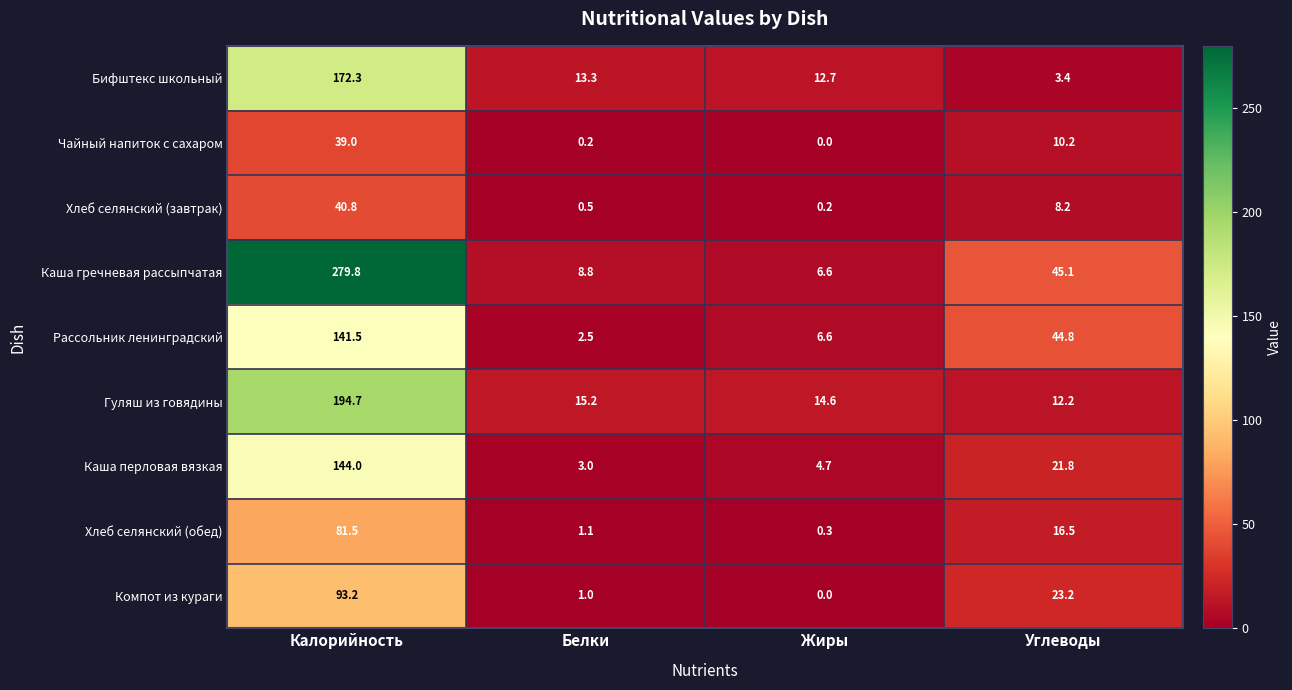

What is the average value of the Хлеб селянский (обед) series?

24.9